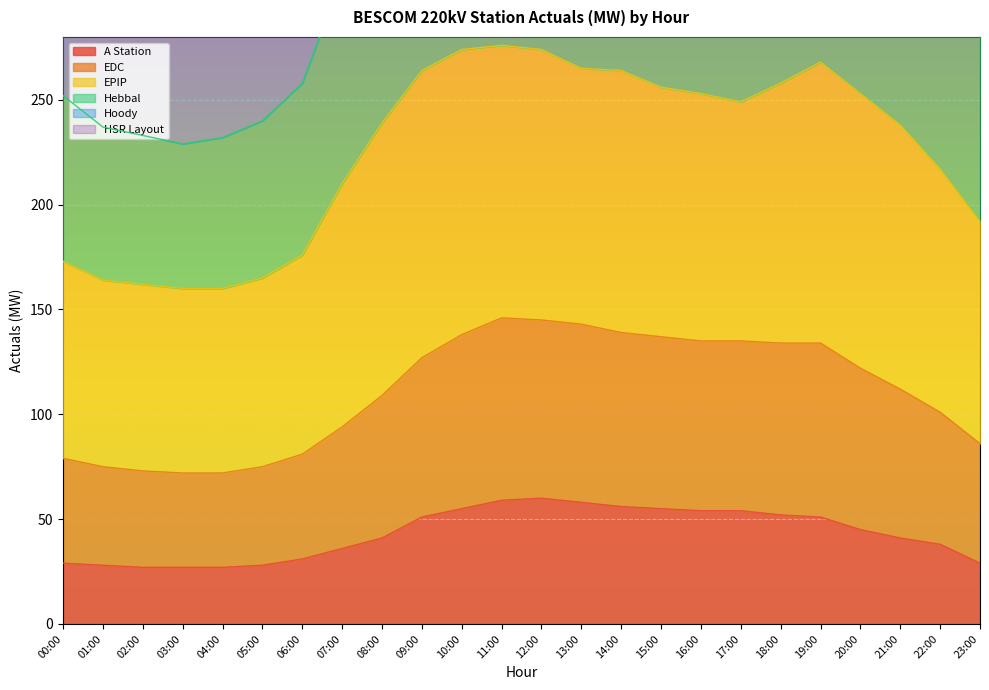

Which series has the largest range (max minus min)?

HSR Layout